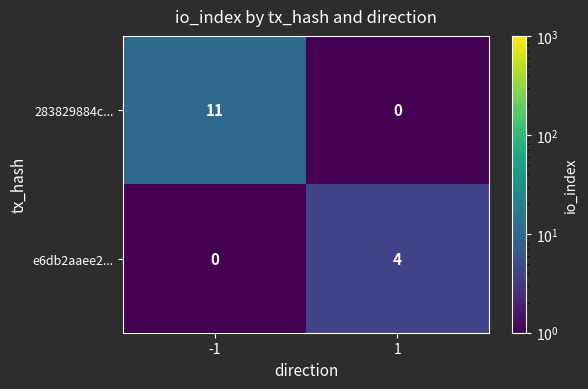

At which category is the sum across all series the highest?

-1